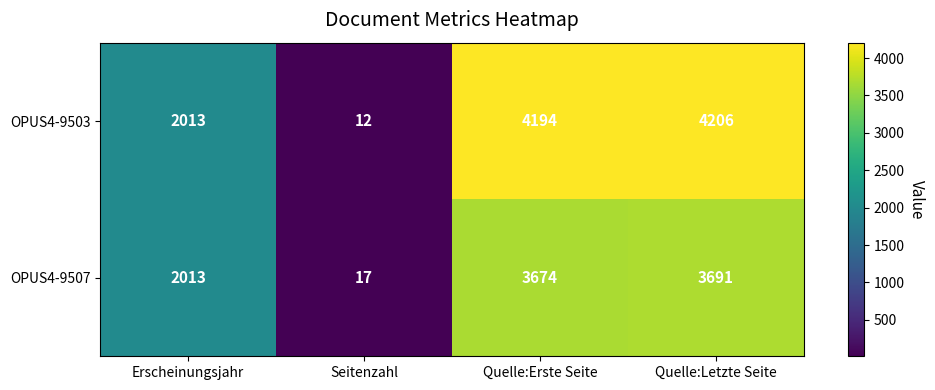

What is the spread (max minus min) of values at Quelle:Erste Seite?

520